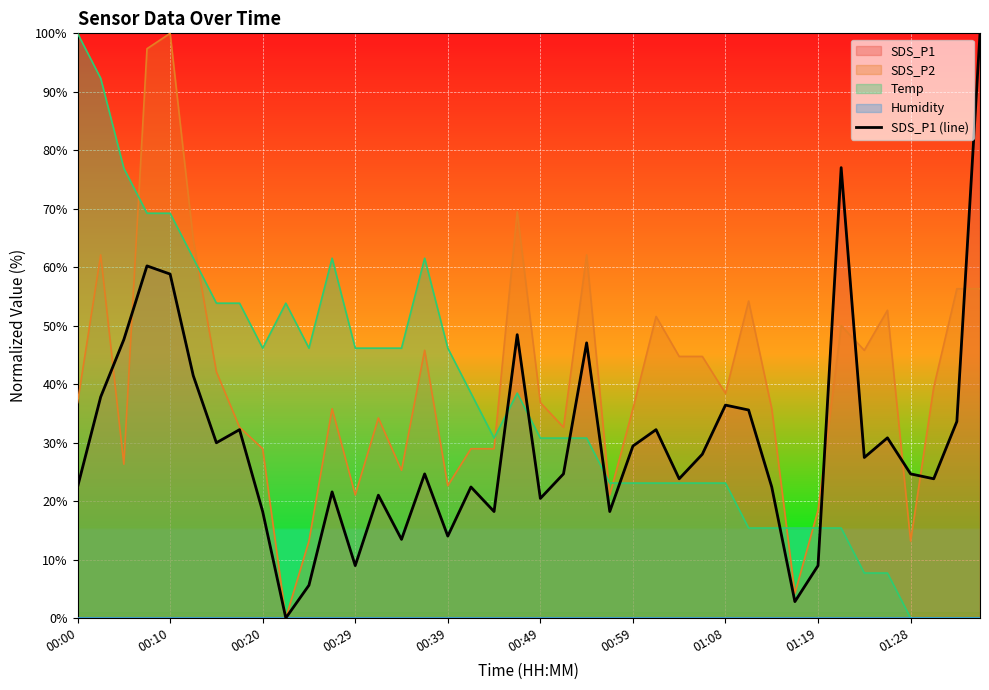

Approximately how many times larger is the value at 00:29 compared to 00:00?

0.4